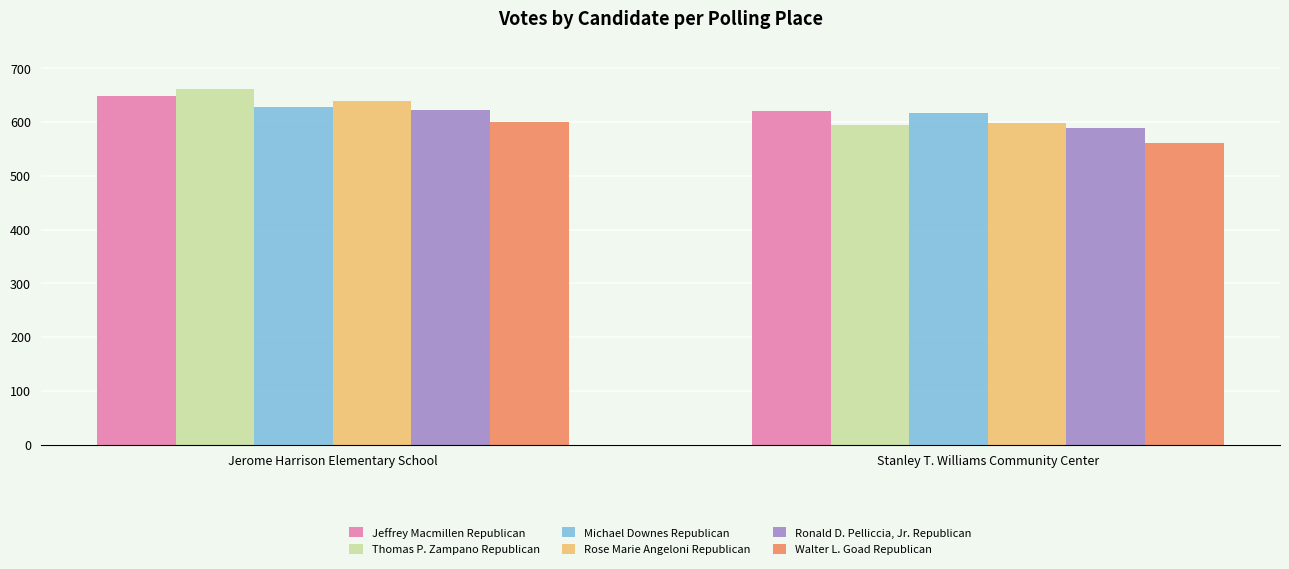

Which category has the highest value across all series?

Jerome Harrison Elementary School